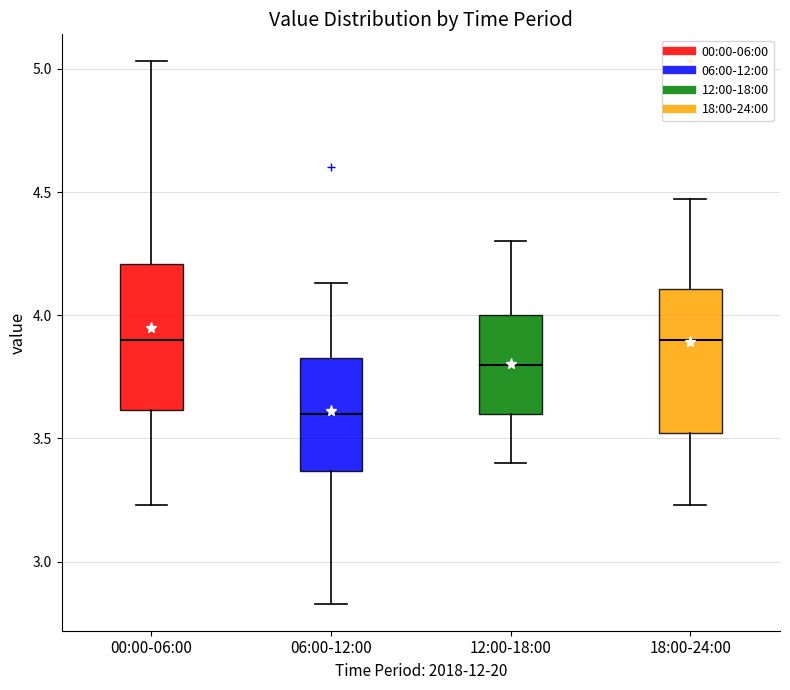

Where is the upper edge of the box for 00:00-06:00 on the y-axis? The values are not printed on the chart, so give them approximately, as read against the axis.

4.20